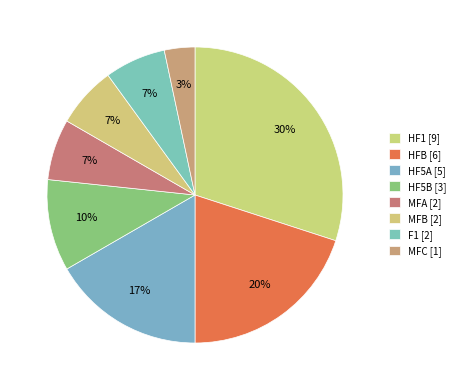

What is the change in value from MFB to MFC?

-1